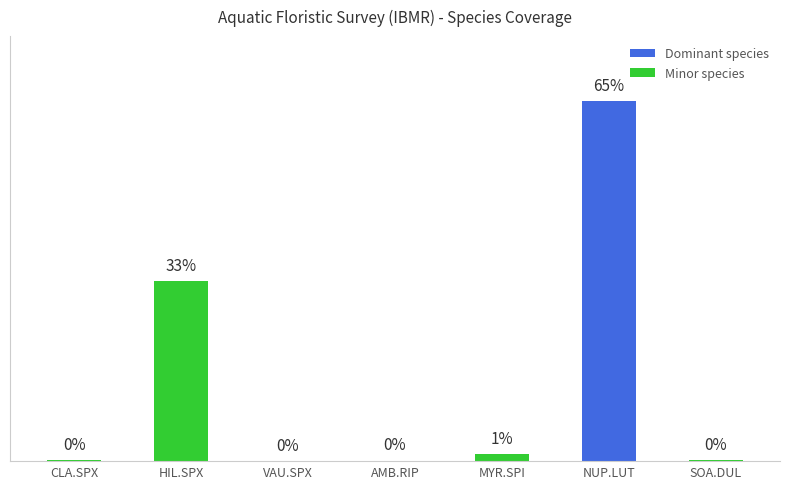

Which has a higher value, CLA.SPX or NUP.LUT?

NUP.LUT